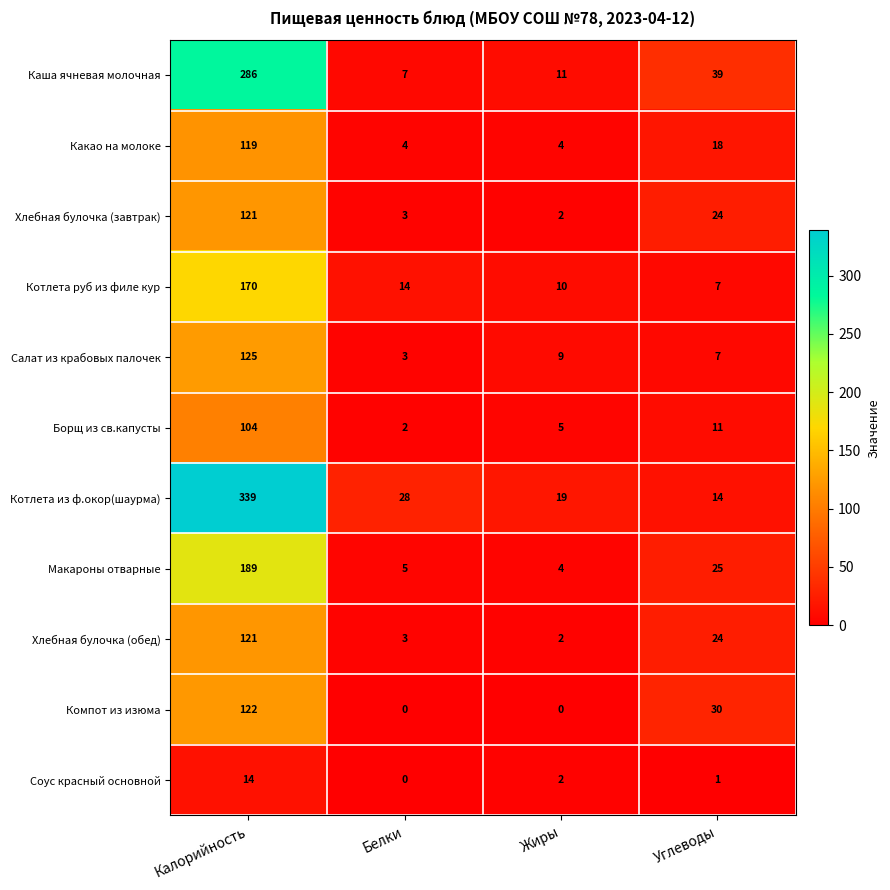

Which series has the largest total across all categories?

Котлета из ф.окор(шаурма)